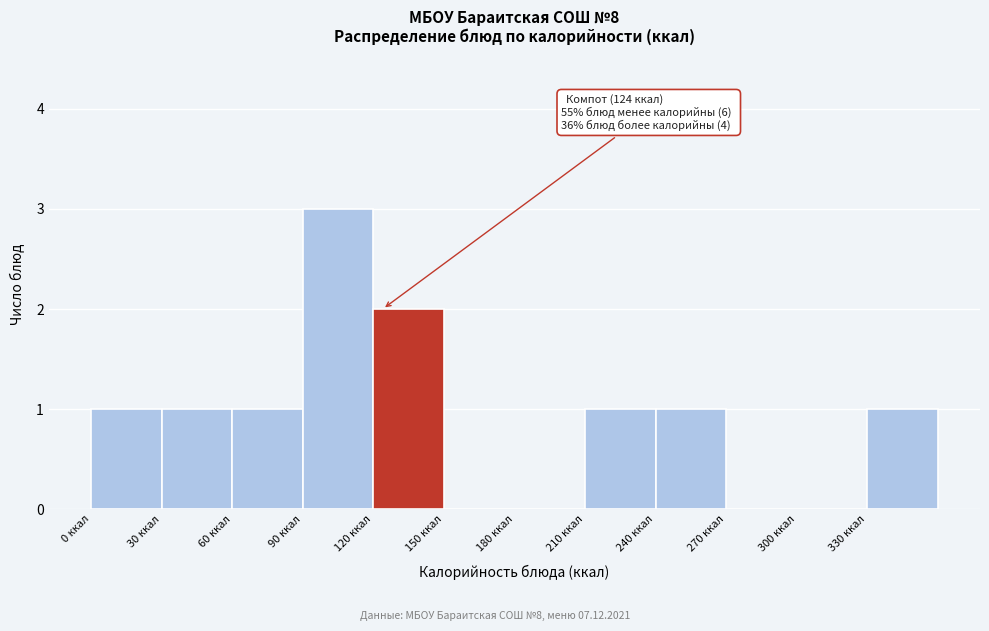

Which range on the x-axis has the tallest bar?

90 to 120